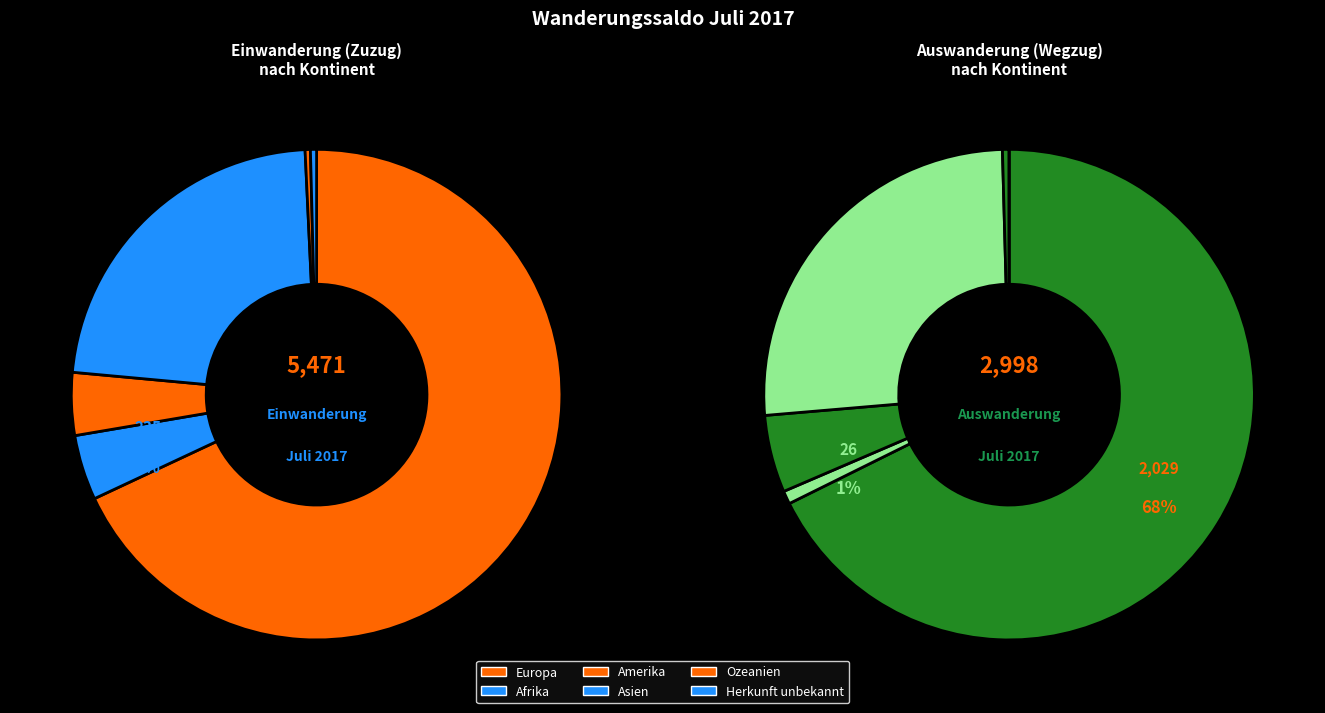

To the nearest percent, what is the difference between the Afrika and Amerika slice percentages?

4%